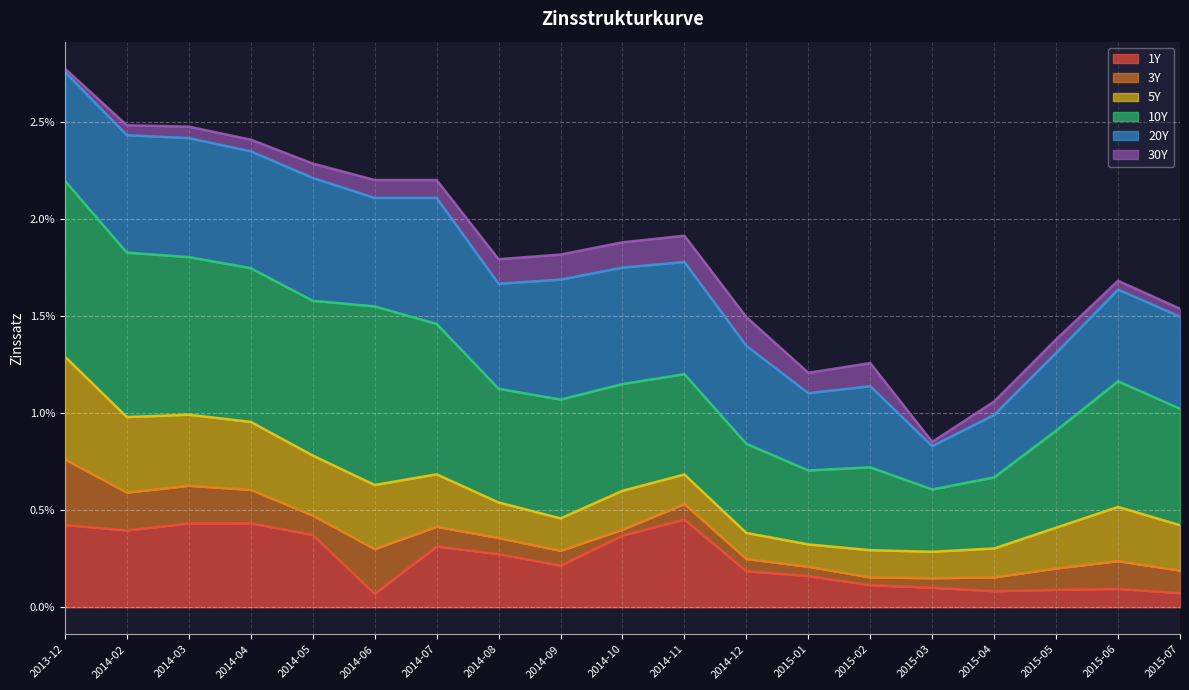

How many 10Y values are between 0 and 1?

19